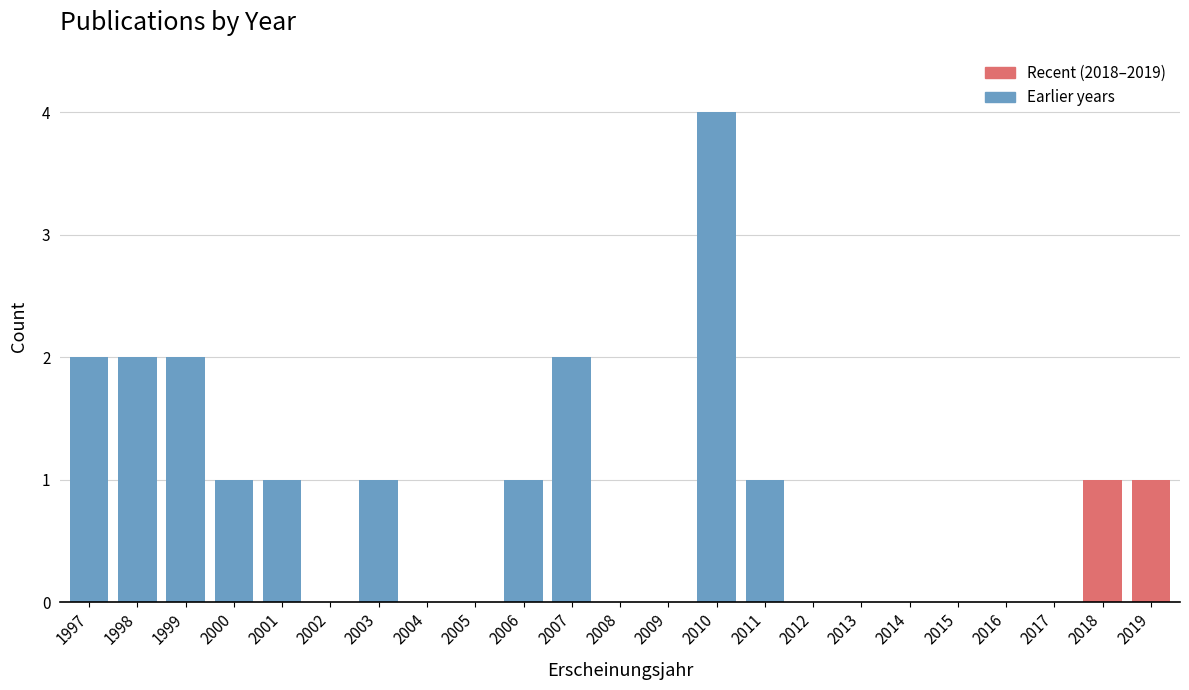

Reading right to left, what are all the values shown in this chart?

2019=1	2018=1	2017=0	2016=0	2015=0	2014=0	2013=0	2012=0	2011=1	2010=4	2009=0	2008=0	2007=2	2006=1	2005=0	2004=0	2003=1	2002=0	2001=1	2000=1	1999=2	1998=2	1997=2